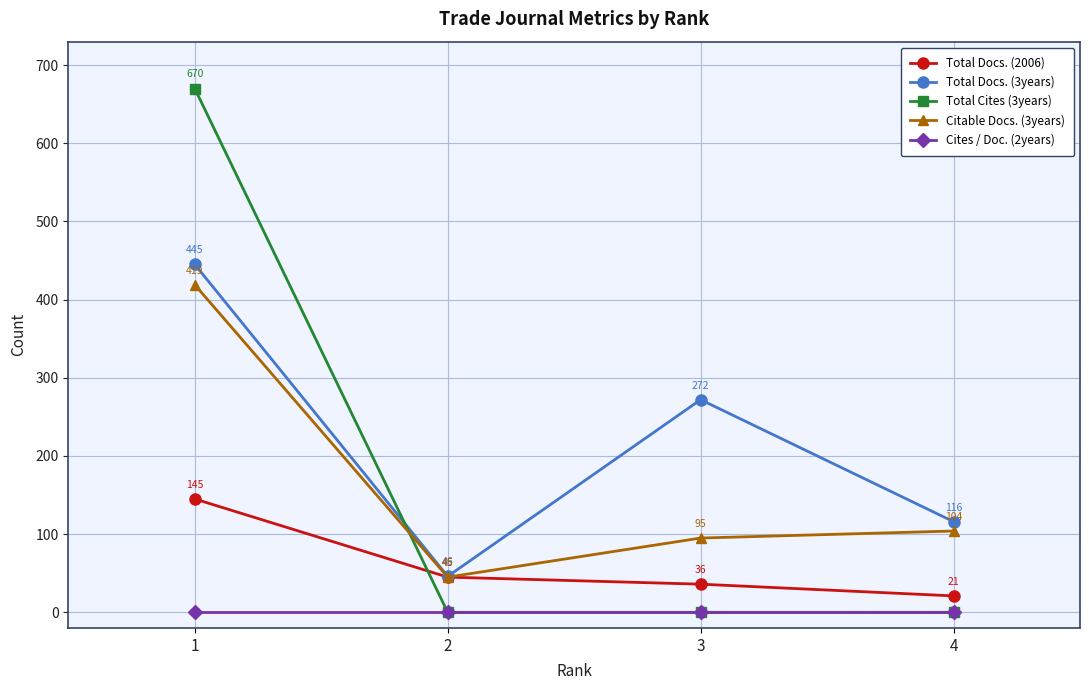

How many series are shown in this chart?

5